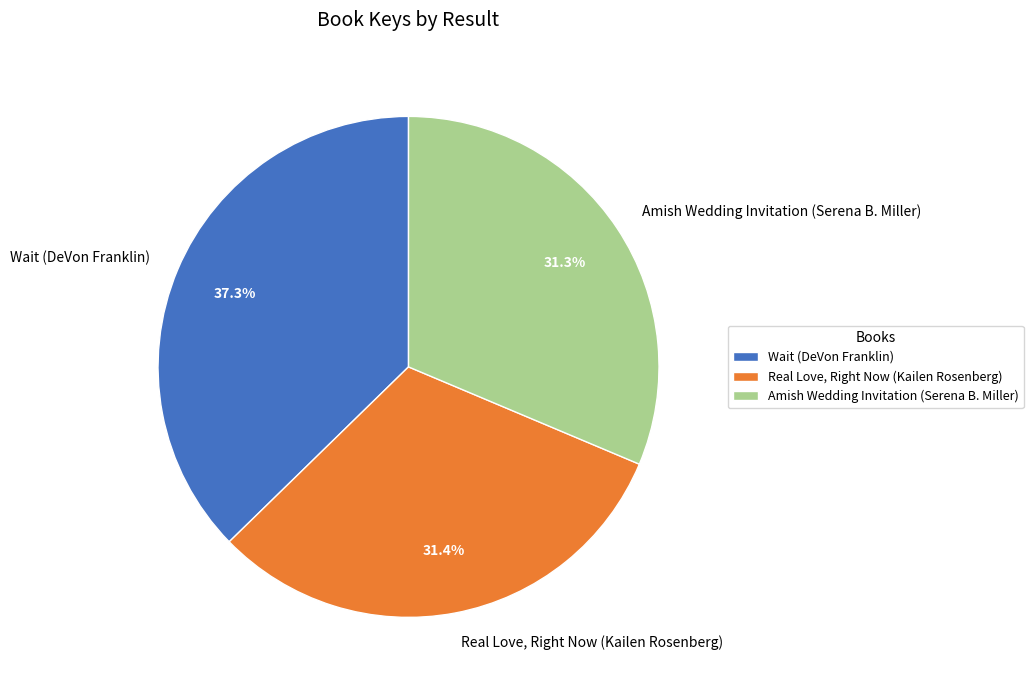

Is Wait (DeVon Franklin) the majority of the pie?

No